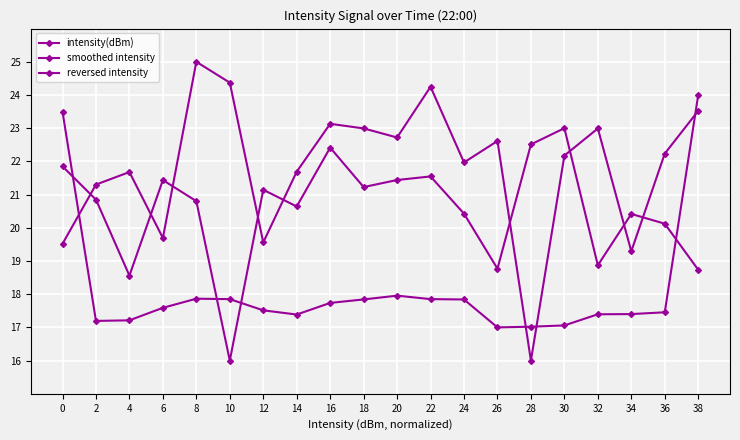

Count the number of data series in this chart.

3